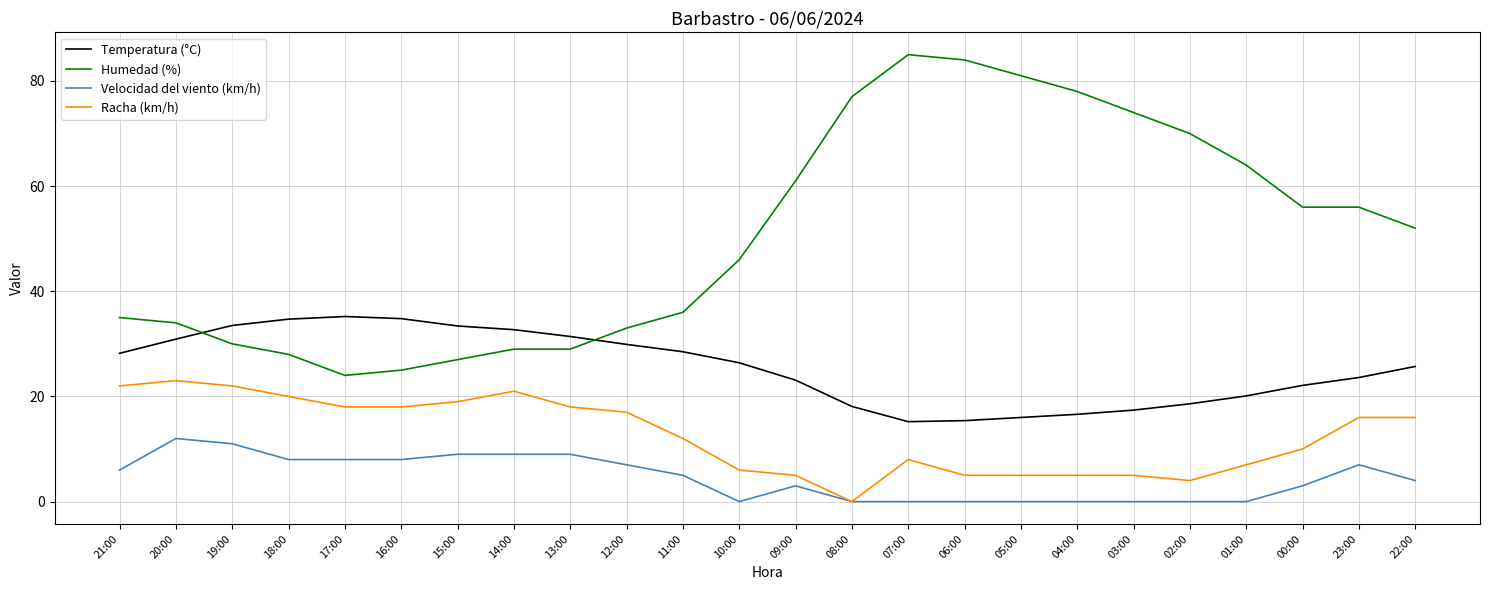

True or false: Velocidad del viento (km/h) and Humedad (%) cross at least once.

False